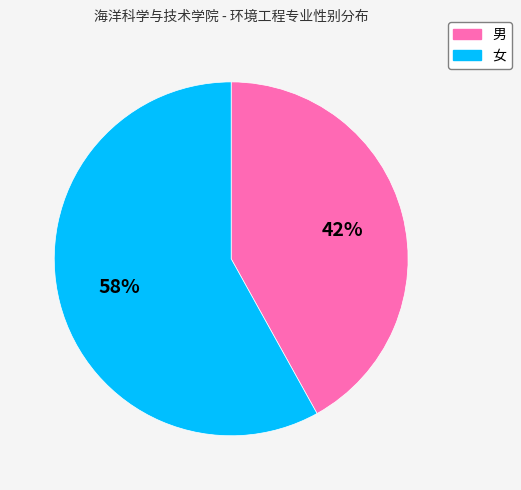

Is the sum of 女 and 男 greater than half?

Yes